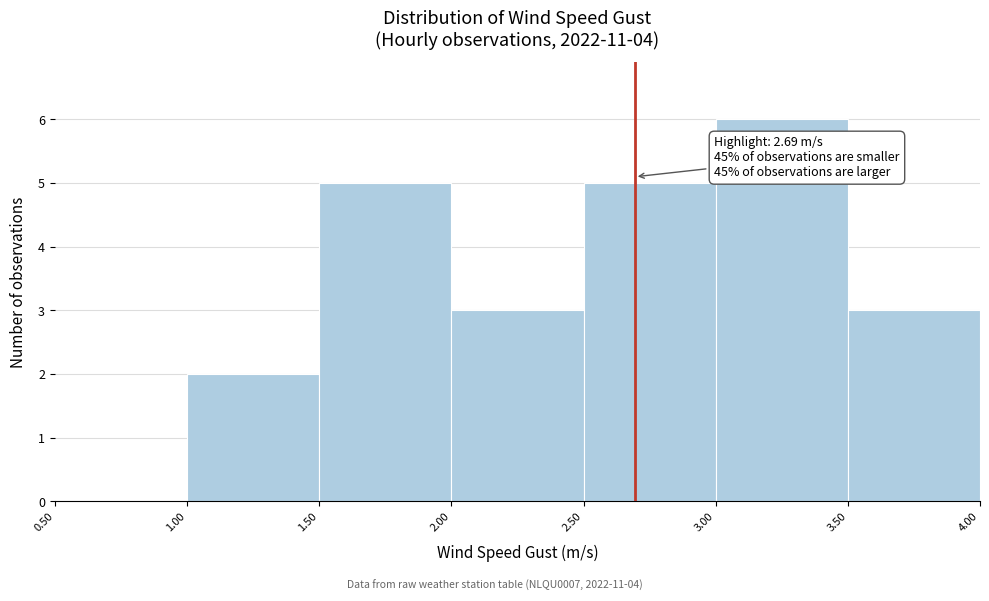

Which range on the x-axis has the tallest bar?

3.00 to 3.50